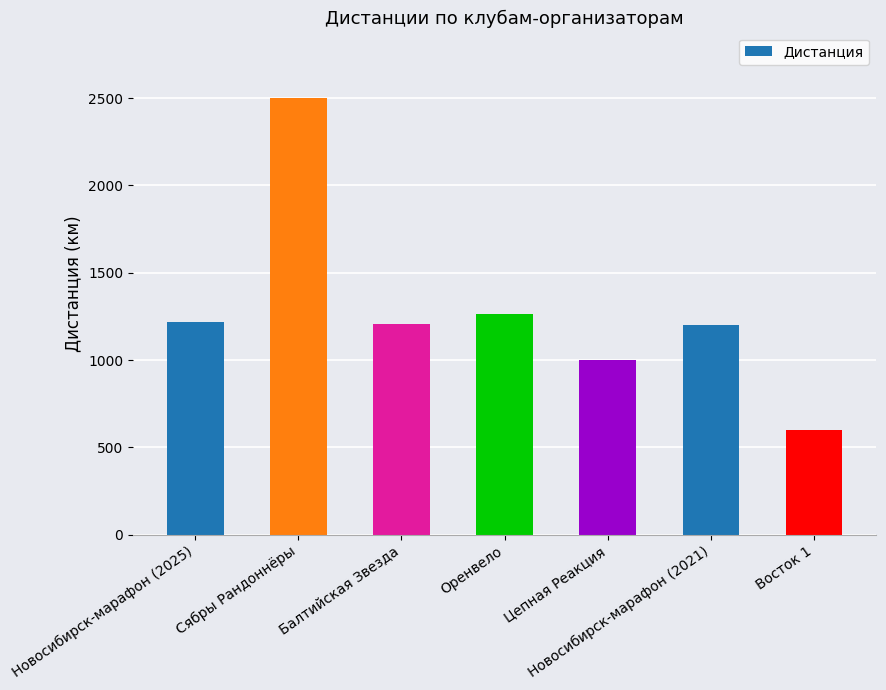

What is the change in value from Сябры Рандоннёры to Оренвело?

-1239